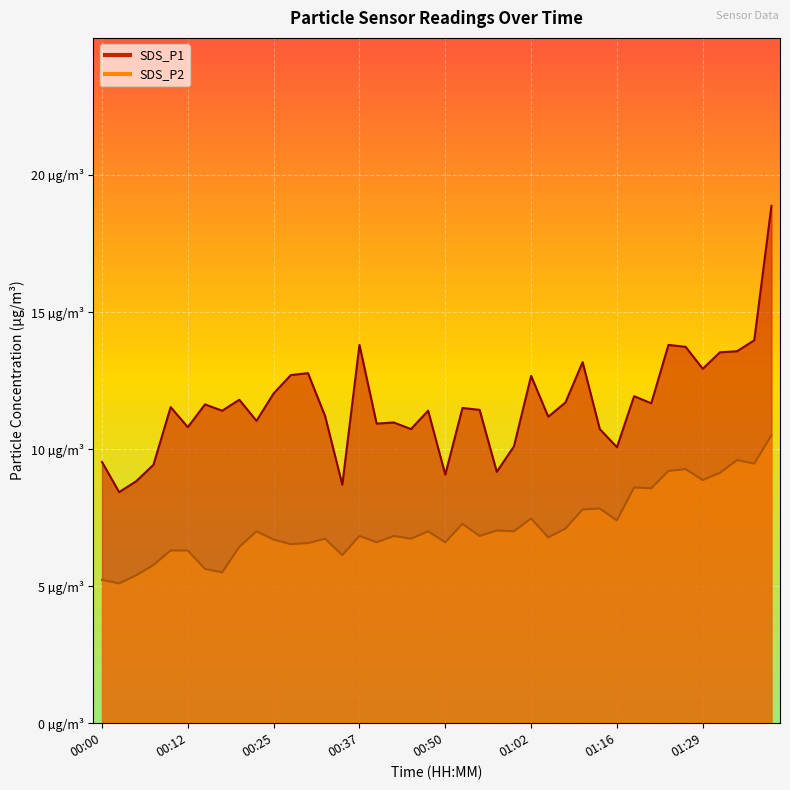

Read the SDS_P2 value at 01:21.

8.6